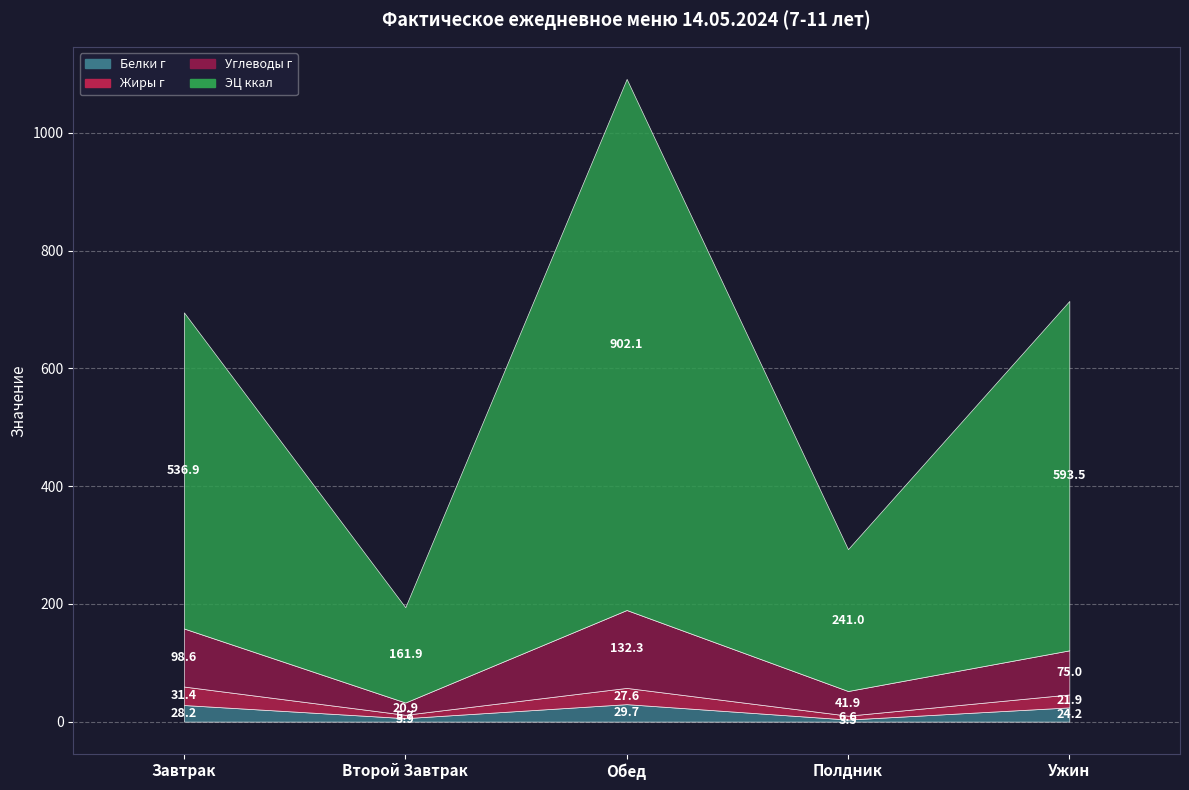

What is the spread (max minus min) of values at Ужин?

571.6